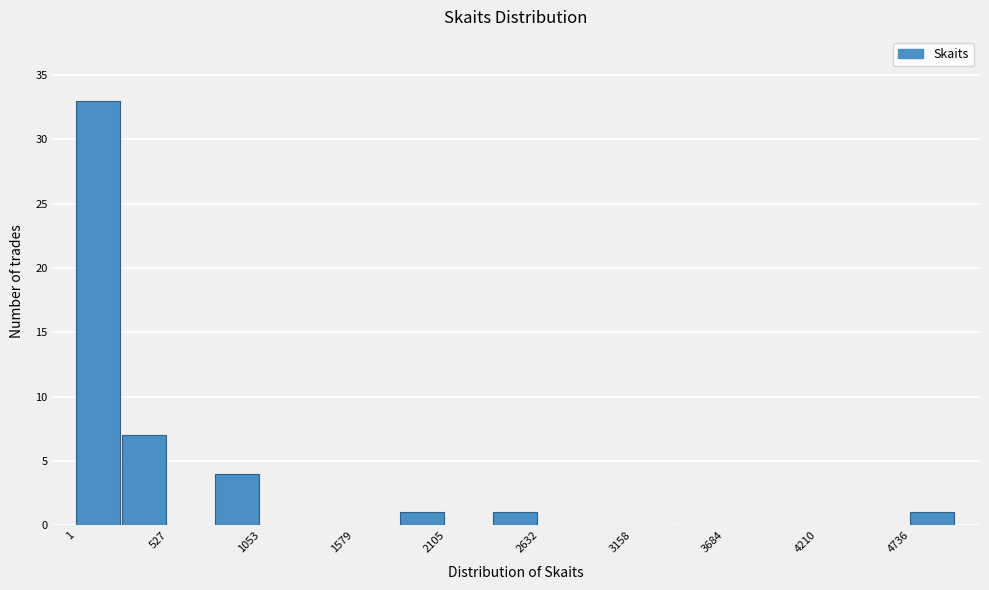

Around what value on the x-axis is the tallest bar? Give the approximate position of its centre, as read against the axis.

100